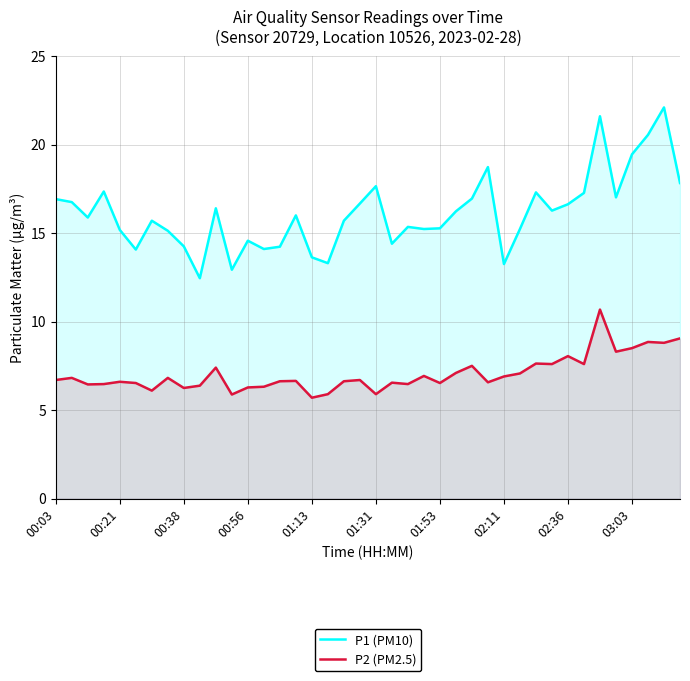

Which series has the largest total across all categories?

P1 (PM10)